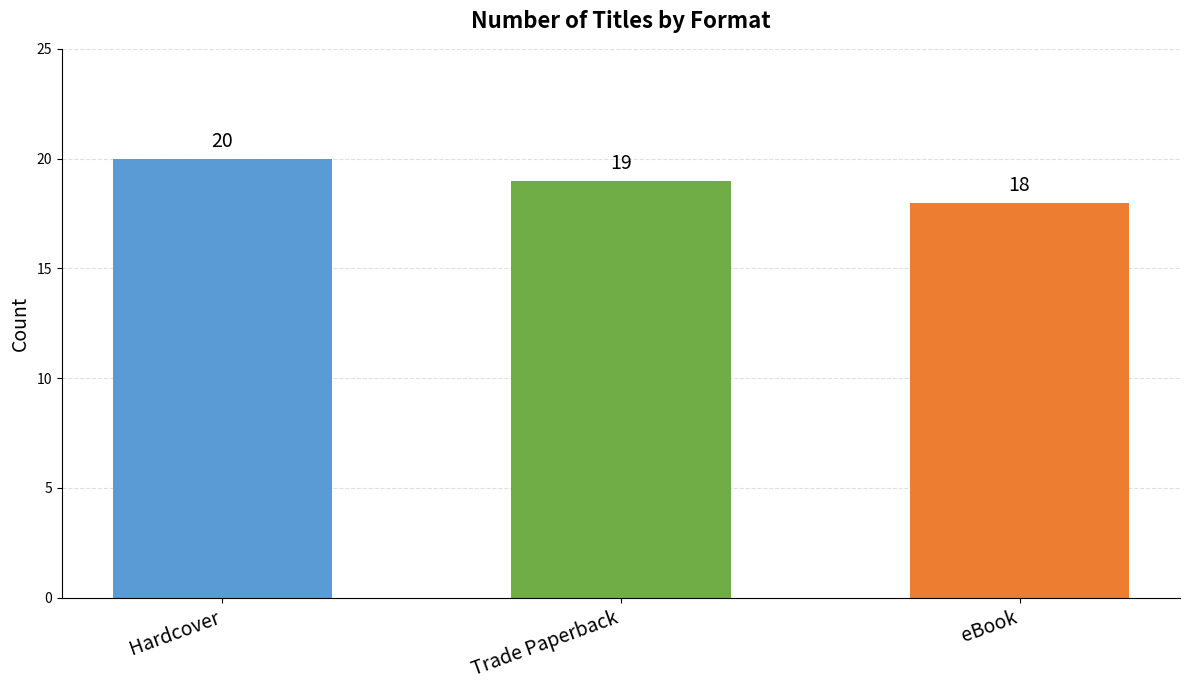

What is the label of the 2nd bar from the right?

Trade Paperback